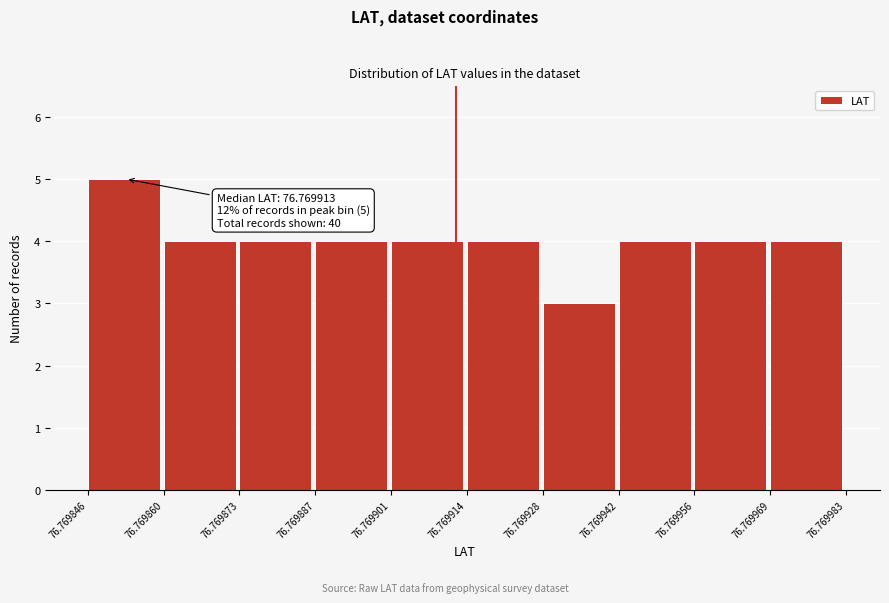

Over which range of the x-axis is the bar tallest?

76.769846 to 76.769860